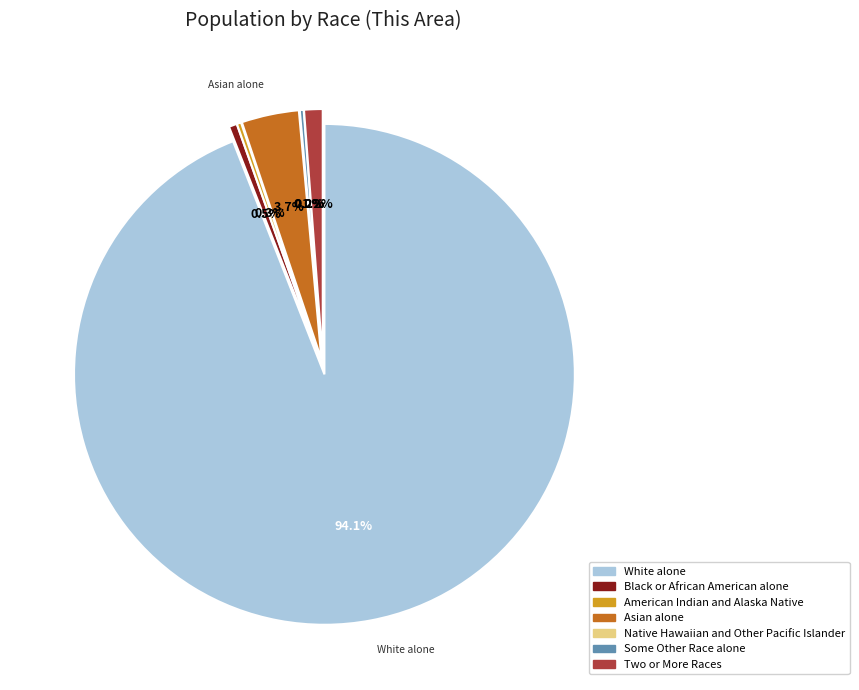

What is the ratio of the value at Asian alone to the value at Some Other Race alone?

14.9